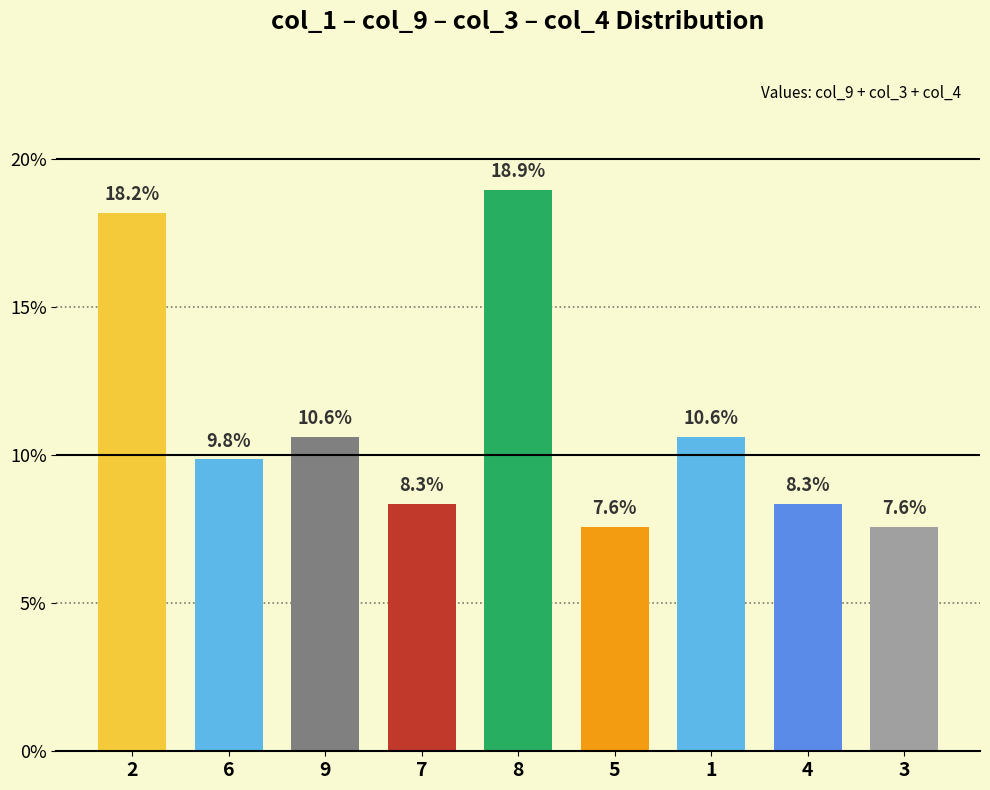

Does the chart contain stacked bars?

No